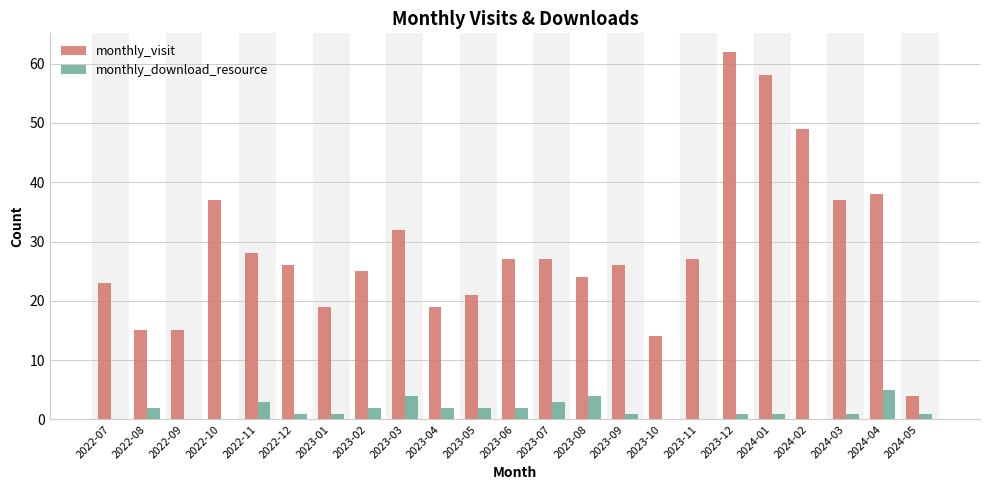

The value of monthly_download_resource at 2023-05 is 2. True or false?

True